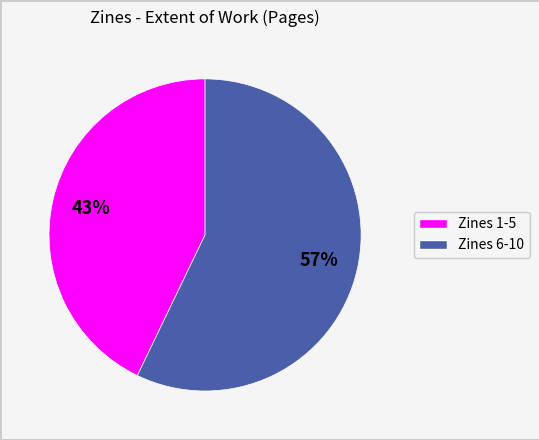

Is there a majority slice in this chart?

Yes